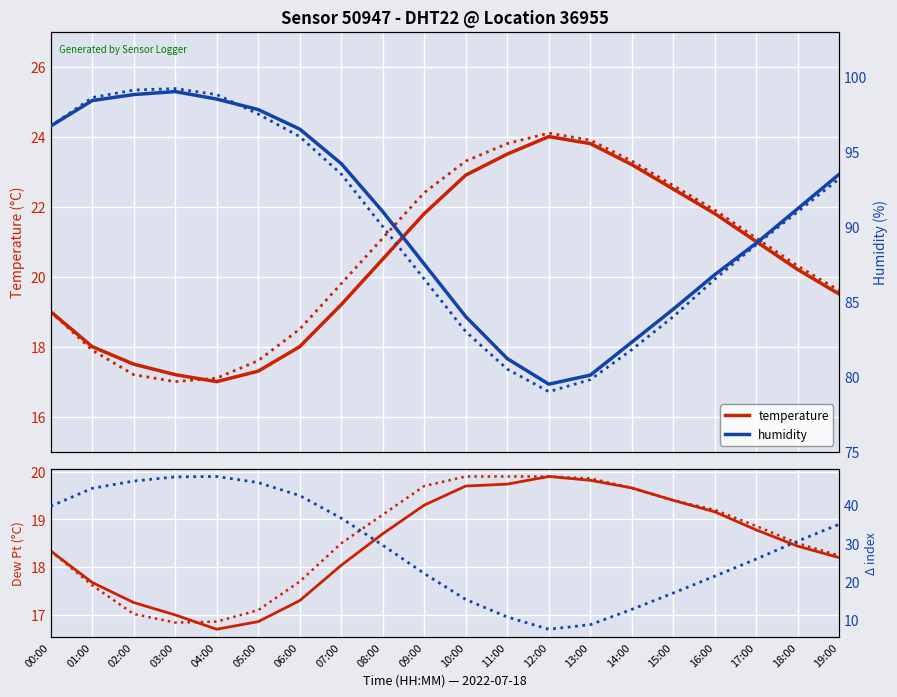

Which series has the widest spread of values?

hum−temp*3